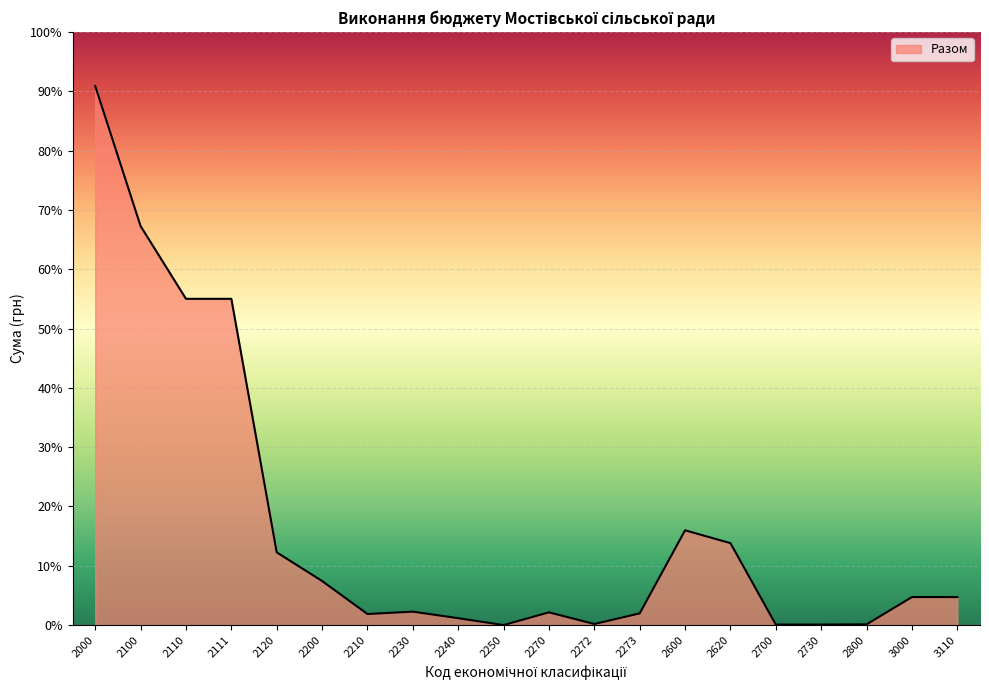

Does the chart have visible grid lines?

Yes